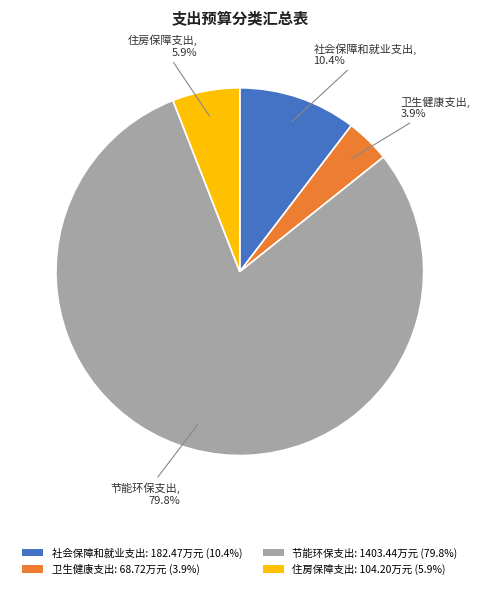

How many segments does this pie chart have?

4